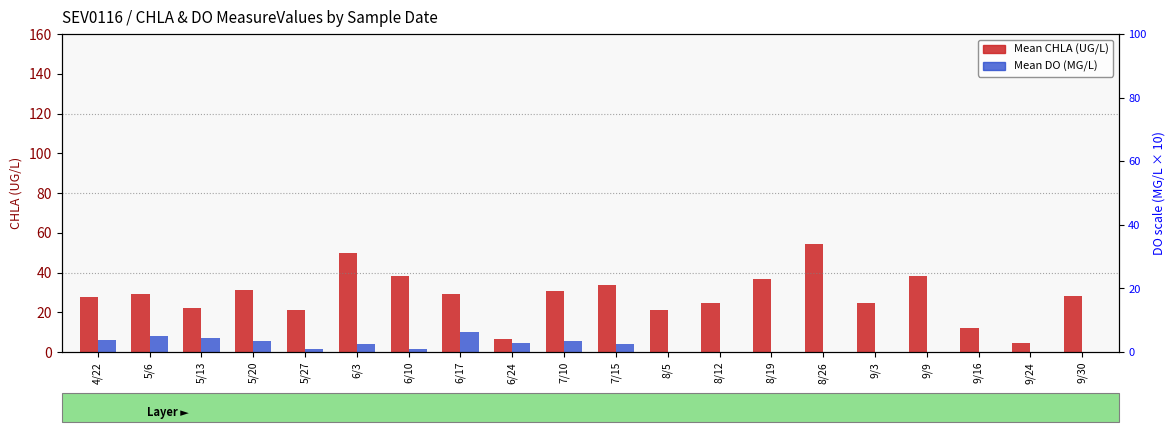

What is the difference between the Mean CHLA (UG/L) values at 7/10 and 6/3?

19.0